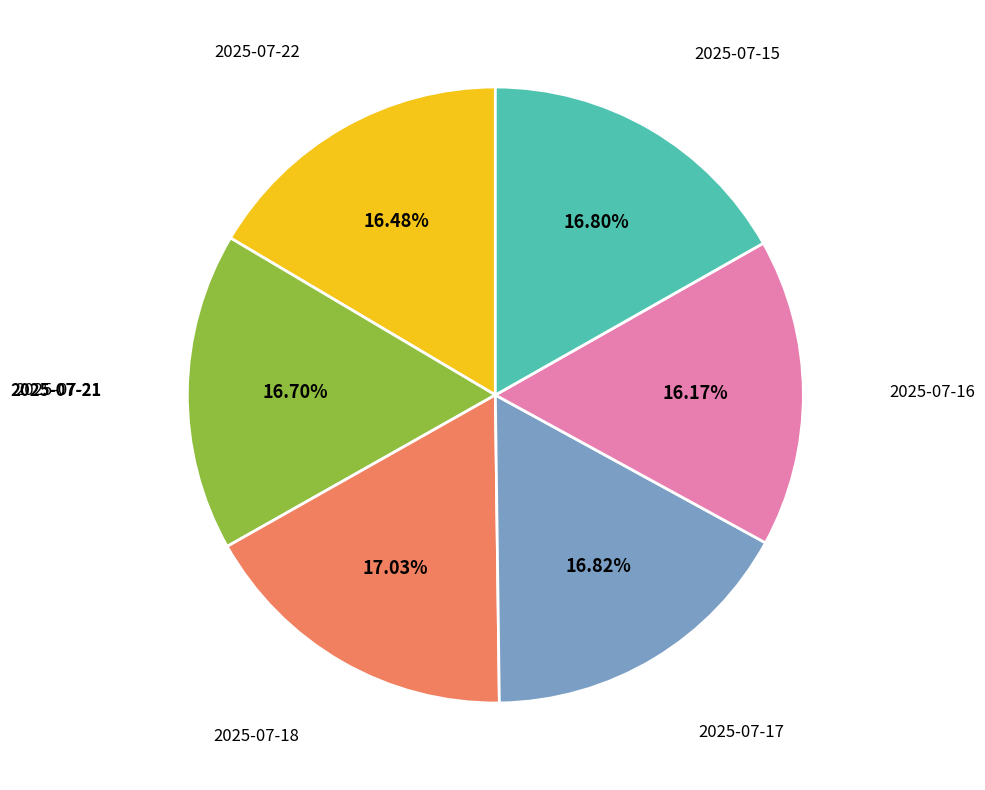

Is there a majority slice in this chart?

No